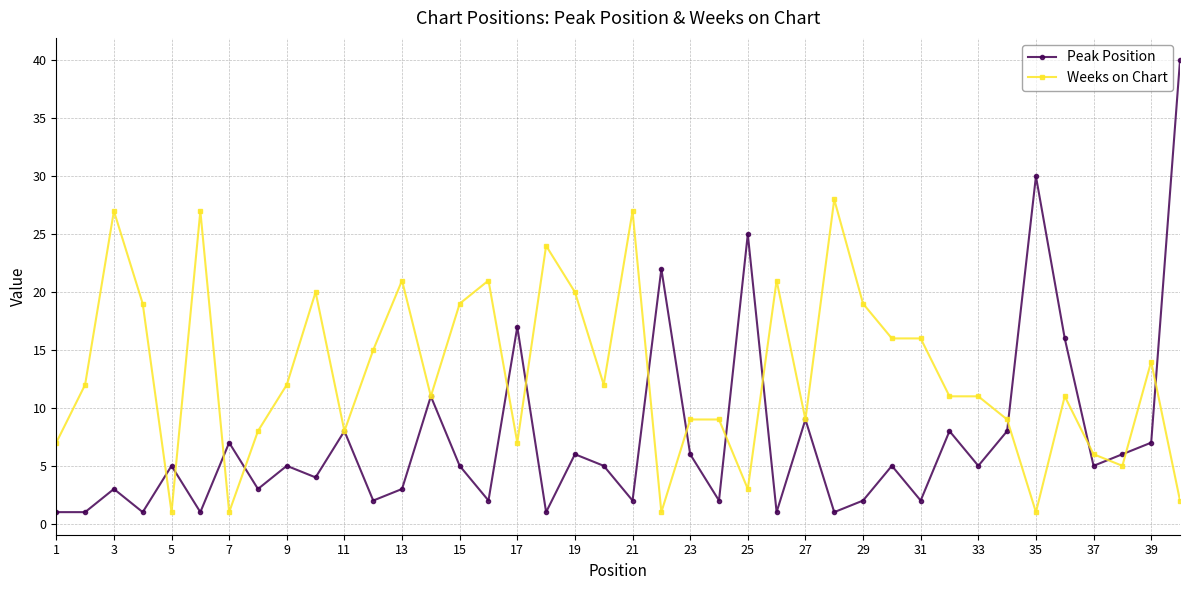

Which series has the largest total across all categories?

Weeks on Chart